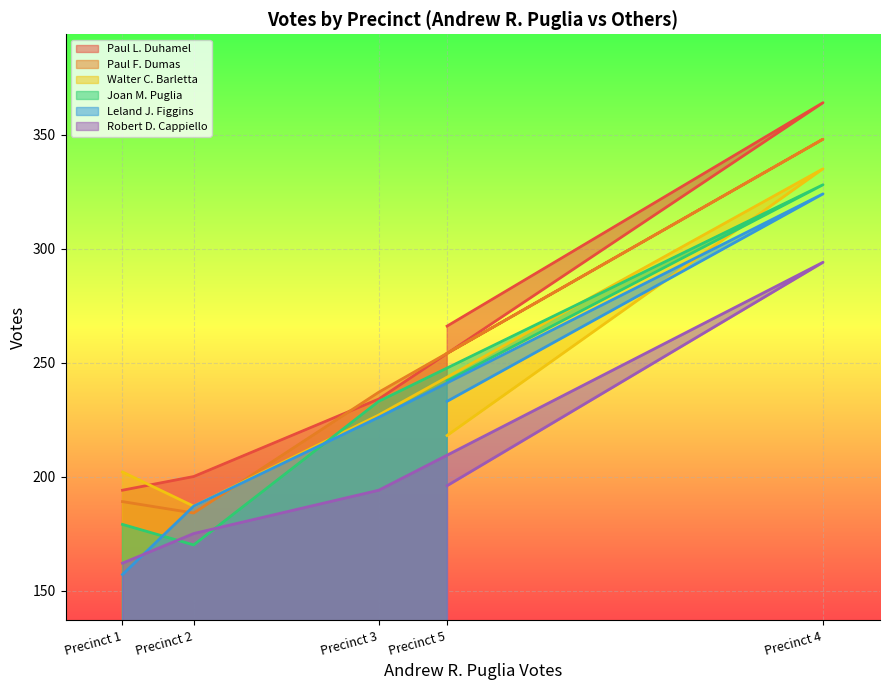

The value of Walter C. Barletta at Precinct 1 is 202. True or false?

True